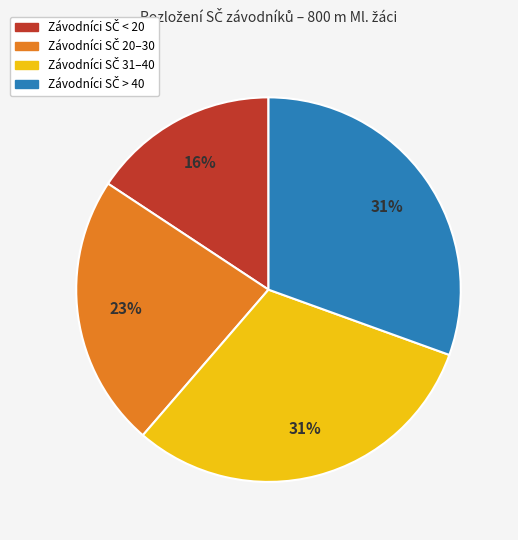

To the nearest percent, what is the difference between the largest and smallest slice percentages?

15%